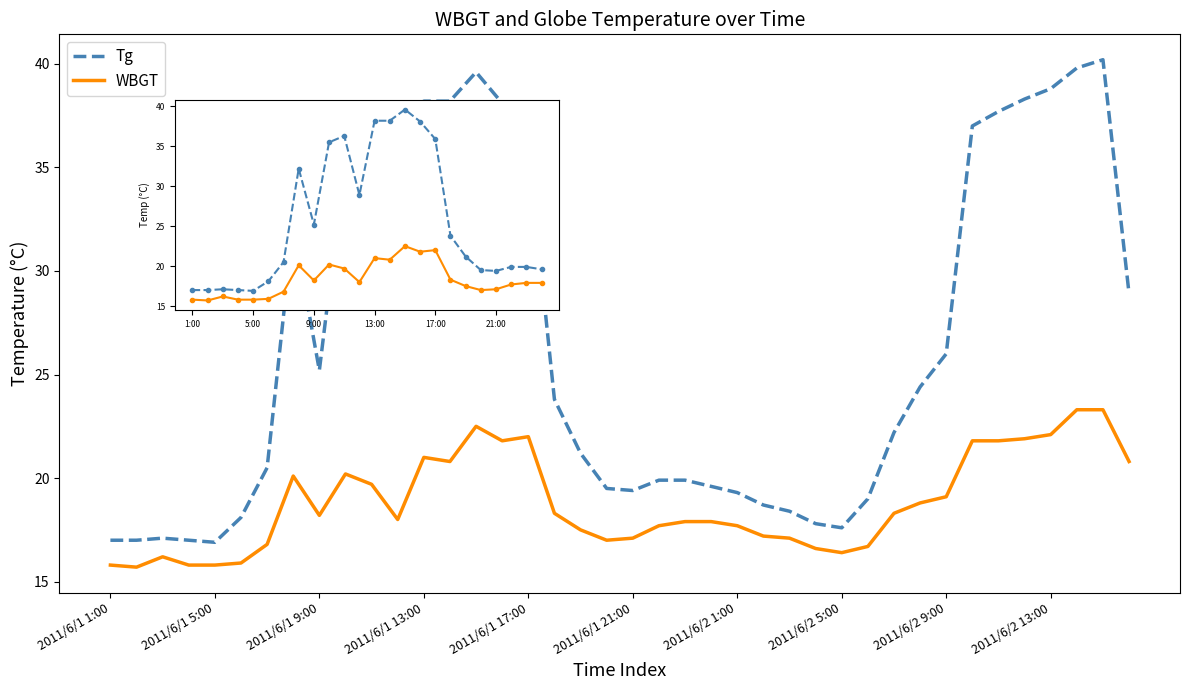

True or false: WBGT and Tg intersect in this chart.

False